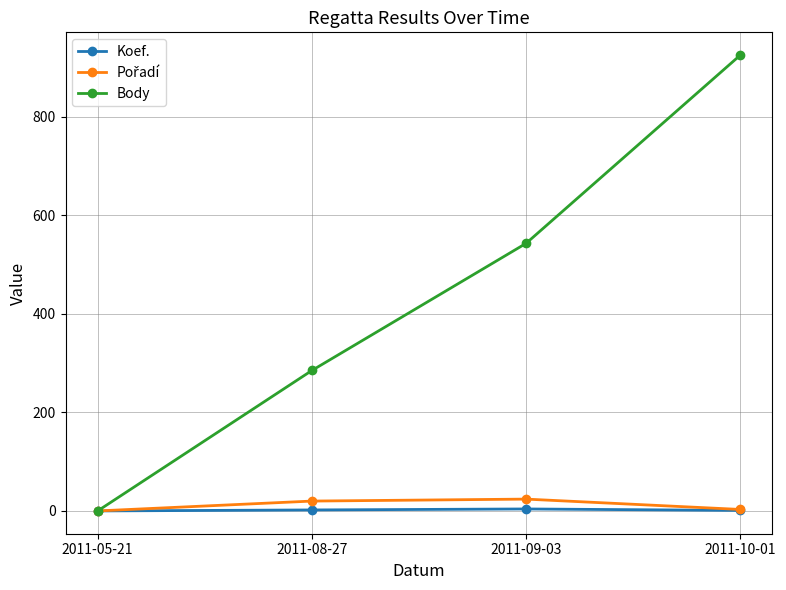

What is the label of the 3rd point from the right?

2011-08-27